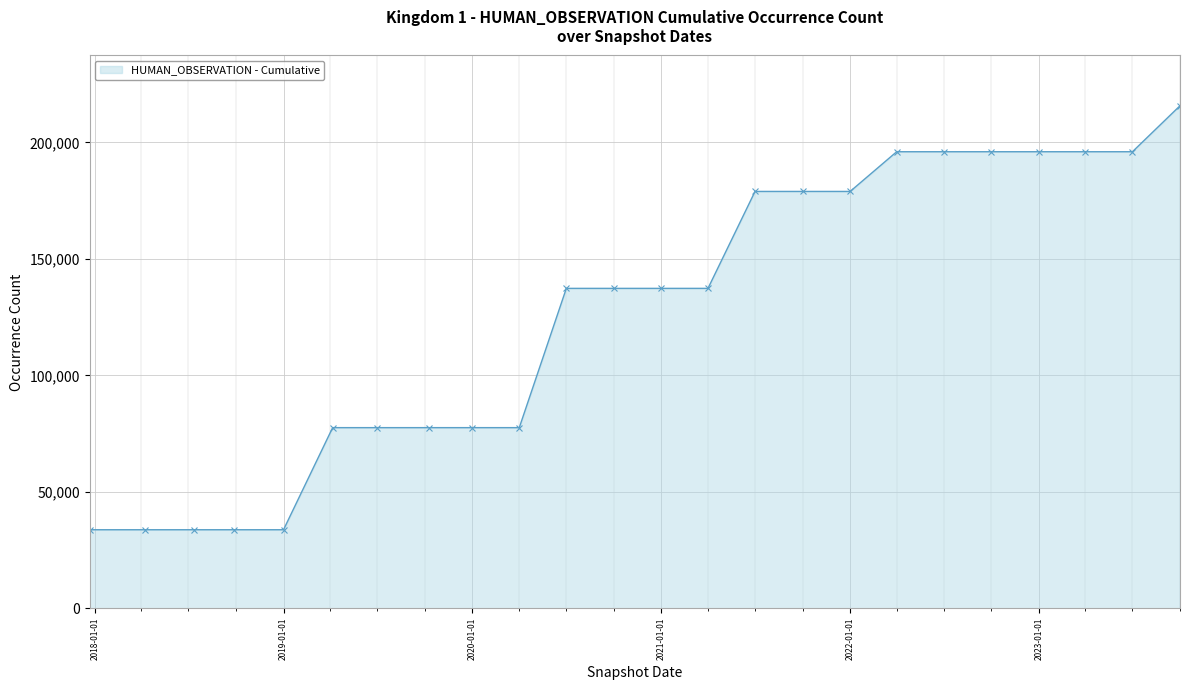

Reading right to left, transcribe all the data shown in this chart.

215717	195985	195985	195985	195985	195985	195985	178942	178942	178942	137338	137338	137338	137338	77562	77562	77562	77562	77562	33743	33743	33743	33743	33743